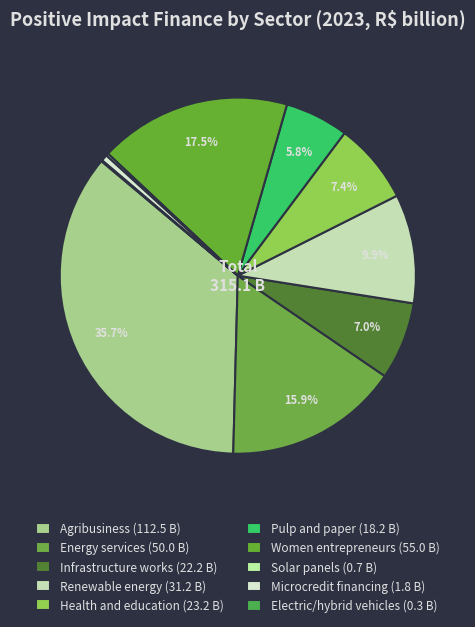

Is it true that Renewable energy is 24% of the pie?

False